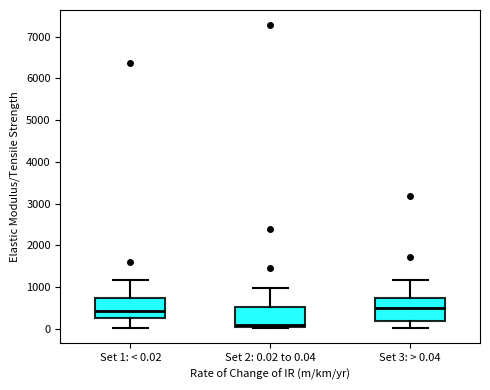

Where does the median line of the box for Set 2: 0.02 to 0.04 sit on the y-axis? The values are not printed on the chart, so give them approximately, as read against the axis.

100